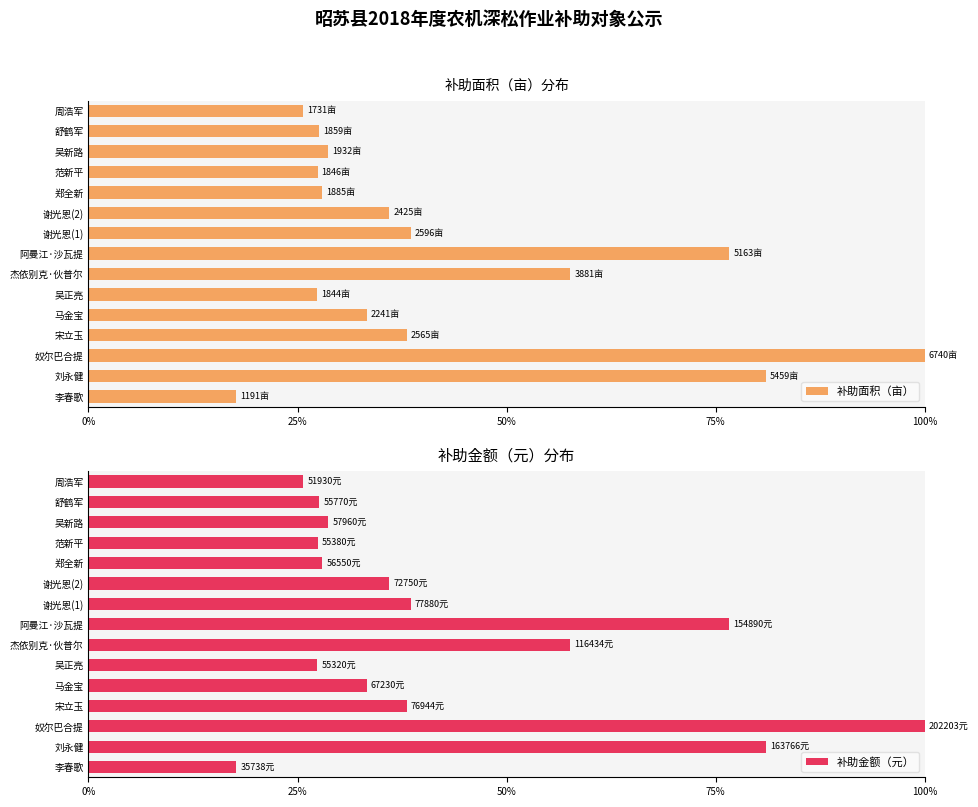

Which category has the lowest value in the 补助面积（亩） series?

李春歌